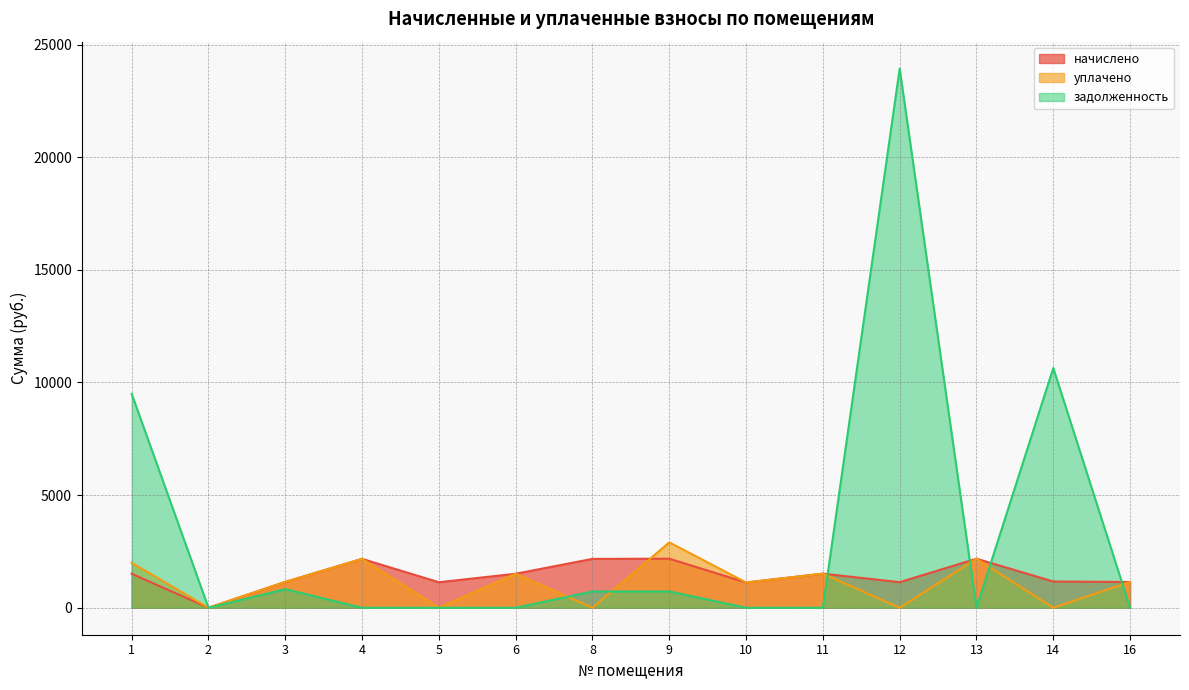

How many lines are shown in the chart?

3